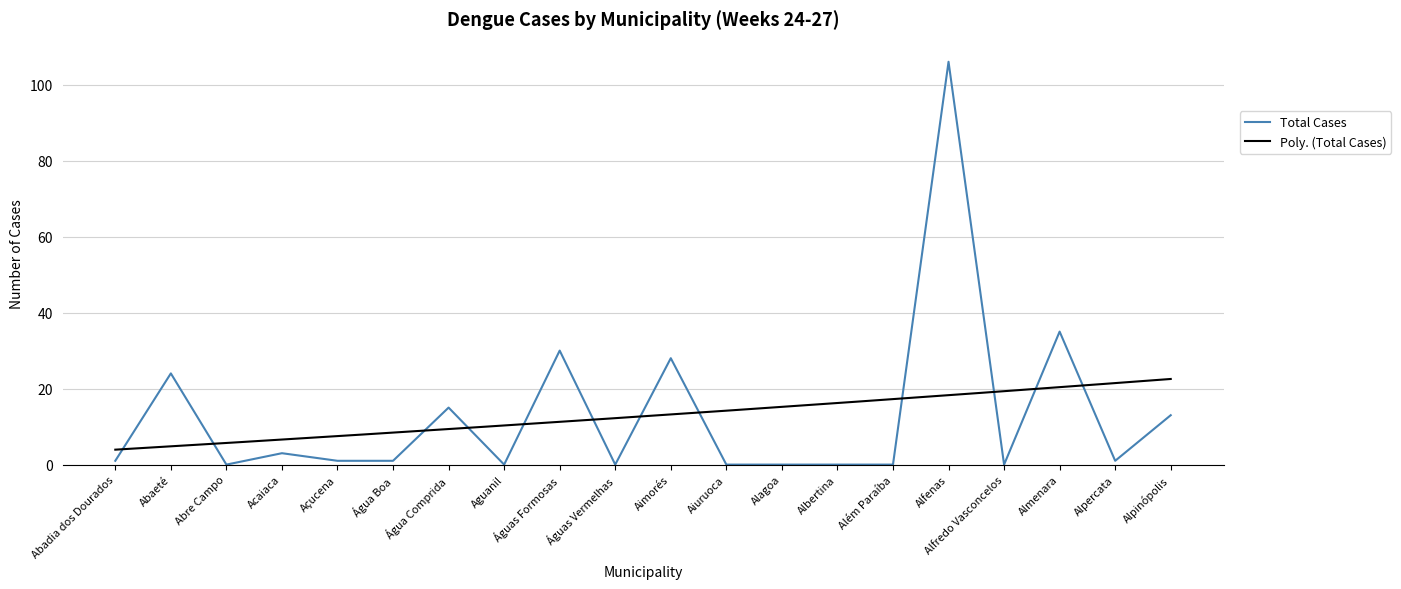

Where is Total Cases nearest to the value 53?

Almenara